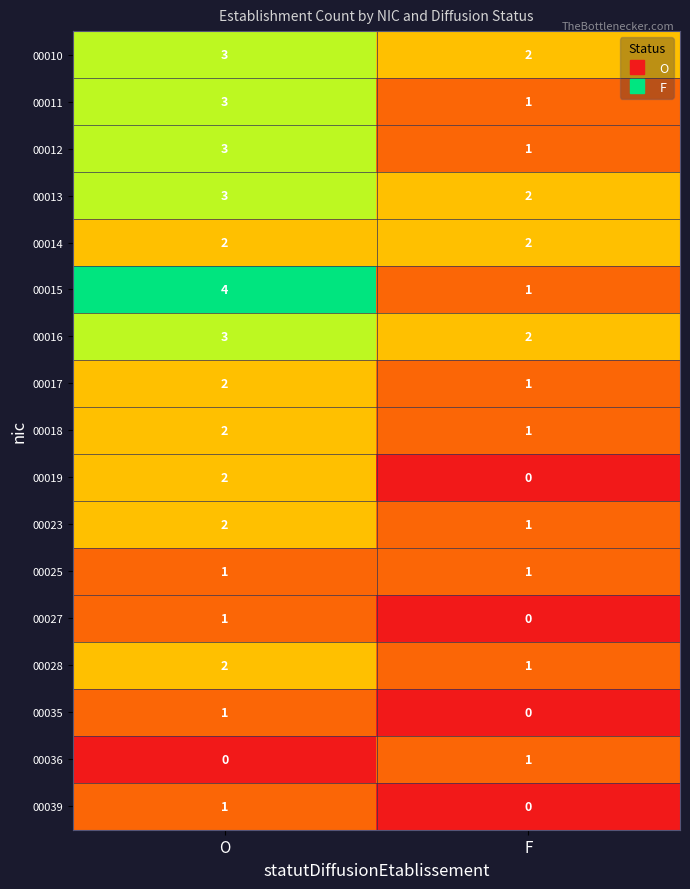

Which series changed the most between O and F?

00015